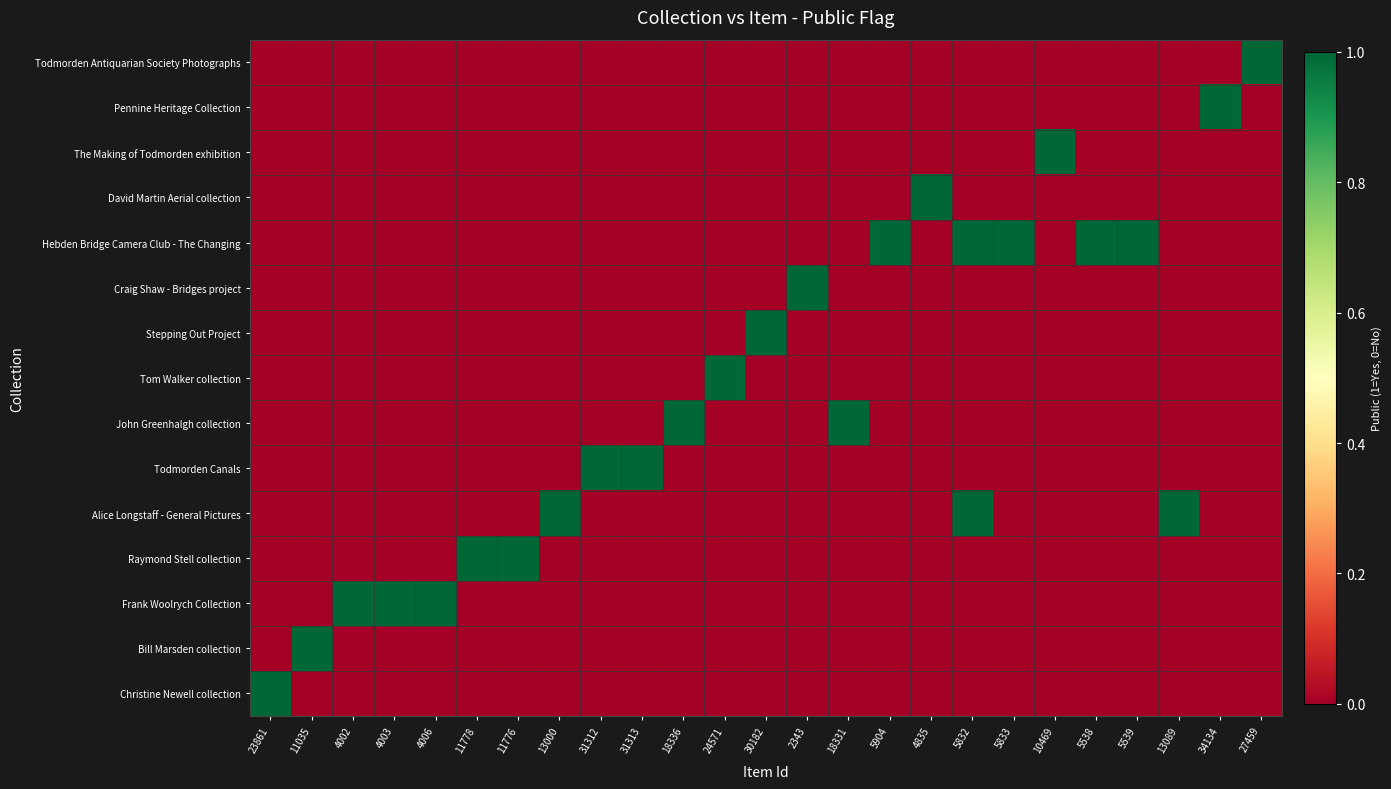

Reading left to right, transcribe all the data shown in this chart.

Christine Newell collection: 23861=1	11035=0	4002=0	4003=0	4006=0	11778=0	11776=0	13000=0	31312=0	31313=0	18336=0	24571=0	30182=0	2343=0	18331=0	5904=0	4835=0	5832=0	5833=0	10469=0	5538=0	5539=0	13089=0	34134=0	27459=0
Bill Marsden collection: 23861=0	11035=1	4002=0	4003=0	4006=0	11778=0	11776=0	13000=0	31312=0	31313=0	18336=0	24571=0	30182=0	2343=0	18331=0	5904=0	4835=0	5832=0	5833=0	10469=0	5538=0	5539=0	13089=0	34134=0	27459=0
Frank Woolrych Collection: 23861=0	11035=0	4002=1	4003=1	4006=1	11778=0	11776=0	13000=0	31312=0	31313=0	18336=0	24571=0	30182=0	2343=0	18331=0	5904=0	4835=0	5832=0	5833=0	10469=0	5538=0	5539=0	13089=0	34134=0	27459=0
Raymond Stell collection: 23861=0	11035=0	4002=0	4003=0	4006=0	11778=1	11776=1	13000=0	31312=0	31313=0	18336=0	24571=0	30182=0	2343=0	18331=0	5904=0	4835=0	5832=0	5833=0	10469=0	5538=0	5539=0	13089=0	34134=0	27459=0
Alice Longstaff - General Pictures: 23861=0	11035=0	4002=0	4003=0	4006=0	11778=0	11776=0	13000=1	31312=0	31313=0	18336=0	24571=0	30182=0	2343=0	18331=0	5904=0	4835=0	5832=1	5833=0	10469=0	5538=0	5539=0	13089=1	34134=0	27459=0
Todmorden Canals: 23861=0	11035=0	4002=0	4003=0	4006=0	11778=0	11776=0	13000=0	31312=1	31313=1	18336=0	24571=0	30182=0	2343=0	18331=0	5904=0	4835=0	5832=0	5833=0	10469=0	5538=0	5539=0	13089=0	34134=0	27459=0
John Greenhalgh collection: 23861=0	11035=0	4002=0	4003=0	4006=0	11778=0	11776=0	13000=0	31312=0	31313=0	18336=1	24571=0	30182=0	2343=0	18331=1	5904=0	4835=0	5832=0	5833=0	10469=0	5538=0	5539=0	13089=0	34134=0	27459=0
Tom Walker collection: 23861=0	11035=0	4002=0	4003=0	4006=0	11778=0	11776=0	13000=0	31312=0	31313=0	18336=0	24571=1	30182=0	2343=0	18331=0	5904=0	4835=0	5832=0	5833=0	10469=0	5538=0	5539=0	13089=0	34134=0	27459=0
Stepping Out Project: 23861=0	11035=0	4002=0	4003=0	4006=0	11778=0	11776=0	13000=0	31312=0	31313=0	18336=0	24571=0	30182=1	2343=0	18331=0	5904=0	4835=0	5832=0	5833=0	10469=0	5538=0	5539=0	13089=0	34134=0	27459=0
Craig Shaw - Bridges project: 23861=0	11035=0	4002=0	4003=0	4006=0	11778=0	11776=0	13000=0	31312=0	31313=0	18336=0	24571=0	30182=0	2343=1	18331=0	5904=0	4835=0	5832=0	5833=0	10469=0	5538=0	5539=0	13089=0	34134=0	27459=0
Hebden Bridge Camera Club - The Changing: 23861=0	11035=0	4002=0	4003=0	4006=0	11778=0	11776=0	13000=0	31312=0	31313=0	18336=0	24571=0	30182=0	2343=0	18331=0	5904=1	4835=0	5832=1	5833=1	10469=0	5538=1	5539=1	13089=0	34134=0	27459=0
David Martin Aerial collection: 23861=0	11035=0	4002=0	4003=0	4006=0	11778=0	11776=0	13000=0	31312=0	31313=0	18336=0	24571=0	30182=0	2343=0	18331=0	5904=0	4835=1	5832=0	5833=0	10469=0	5538=0	5539=0	13089=0	34134=0	27459=0
The Making of Todmorden exhibition: 23861=0	11035=0	4002=0	4003=0	4006=0	11778=0	11776=0	13000=0	31312=0	31313=0	18336=0	24571=0	30182=0	2343=0	18331=0	5904=0	4835=0	5832=0	5833=0	10469=1	5538=0	5539=0	13089=0	34134=0	27459=0
Pennine Heritage Collection: 23861=0	11035=0	4002=0	4003=0	4006=0	11778=0	11776=0	13000=0	31312=0	31313=0	18336=0	24571=0	30182=0	2343=0	18331=0	5904=0	4835=0	5832=0	5833=0	10469=0	5538=0	5539=0	13089=0	34134=1	27459=0
Todmorden Antiquarian Society Photographs: 23861=0	11035=0	4002=0	4003=0	4006=0	11778=0	11776=0	13000=0	31312=0	31313=0	18336=0	24571=0	30182=0	2343=0	18331=0	5904=0	4835=0	5832=0	5833=0	10469=0	5538=0	5539=0	13089=0	34134=0	27459=1